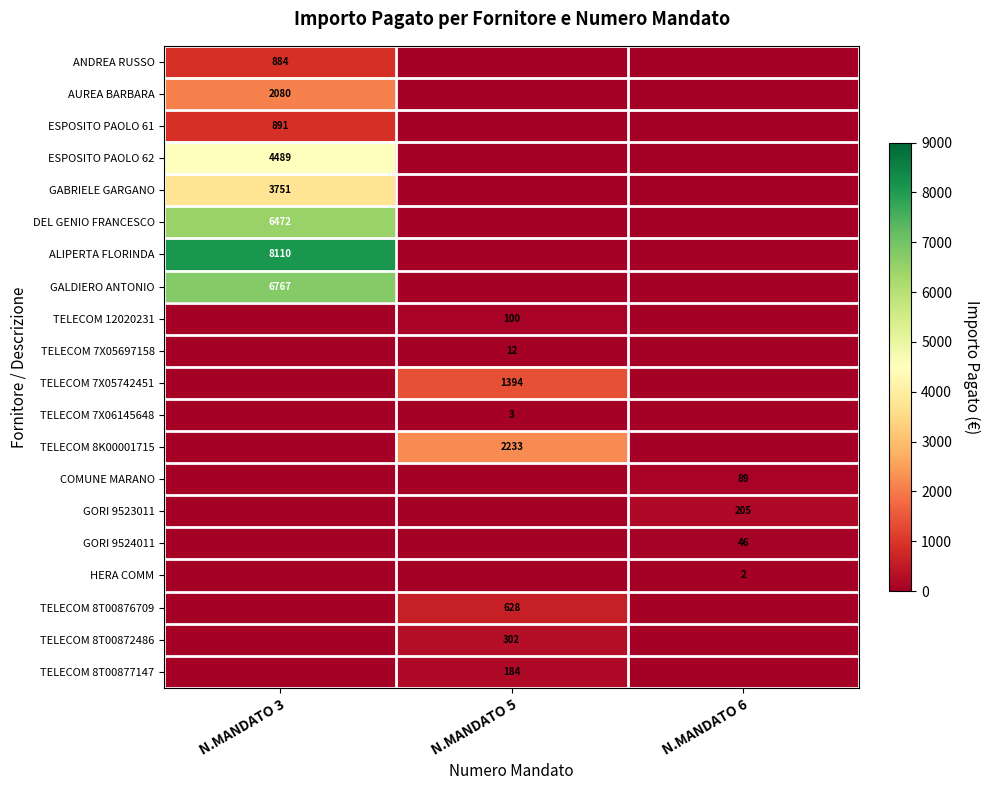

At how many categories does at least one series exceed 4339?

1